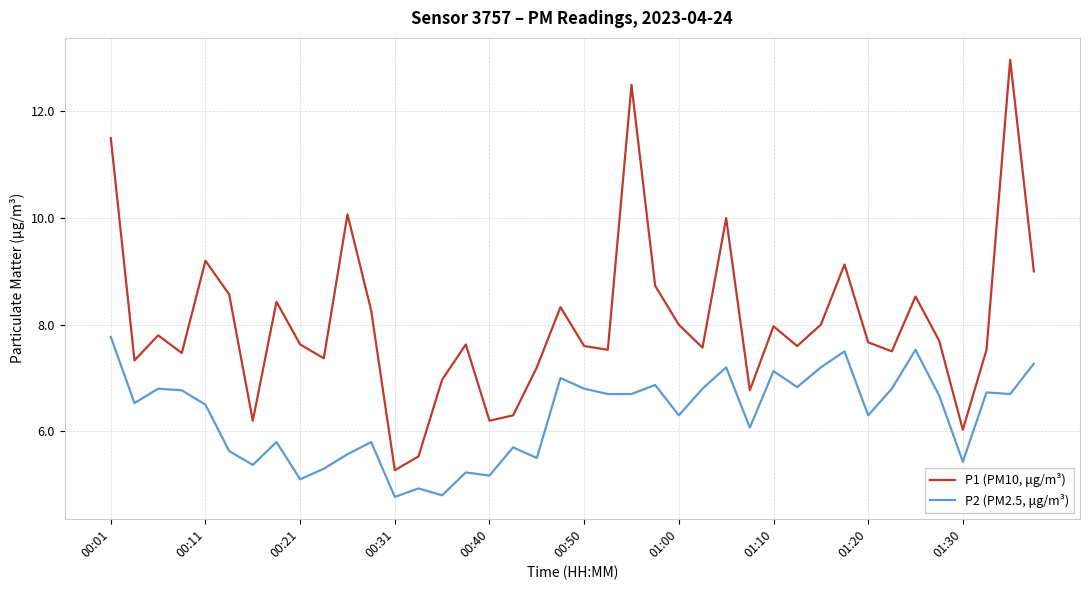

Which series has the largest range (max minus min)?

P1 (PM10, μg/m³)